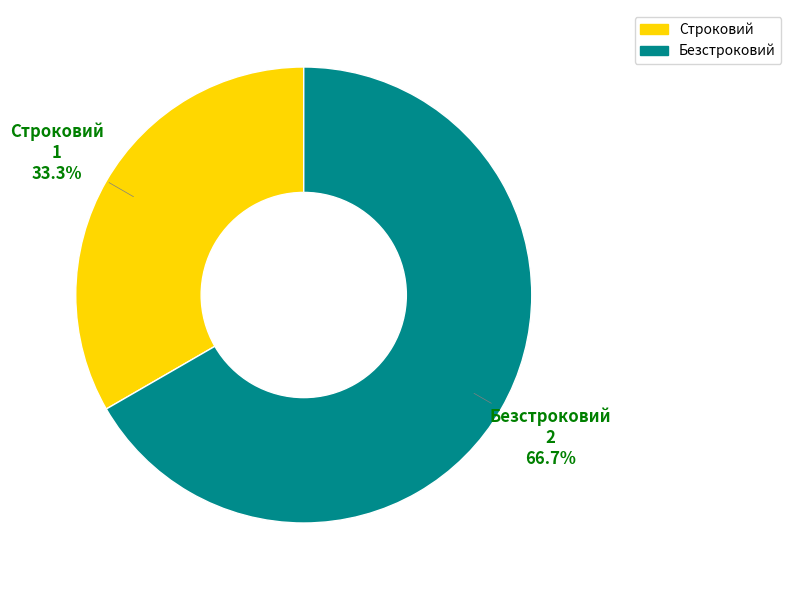

What percentage is NOT represented by Строковий?

66.7%